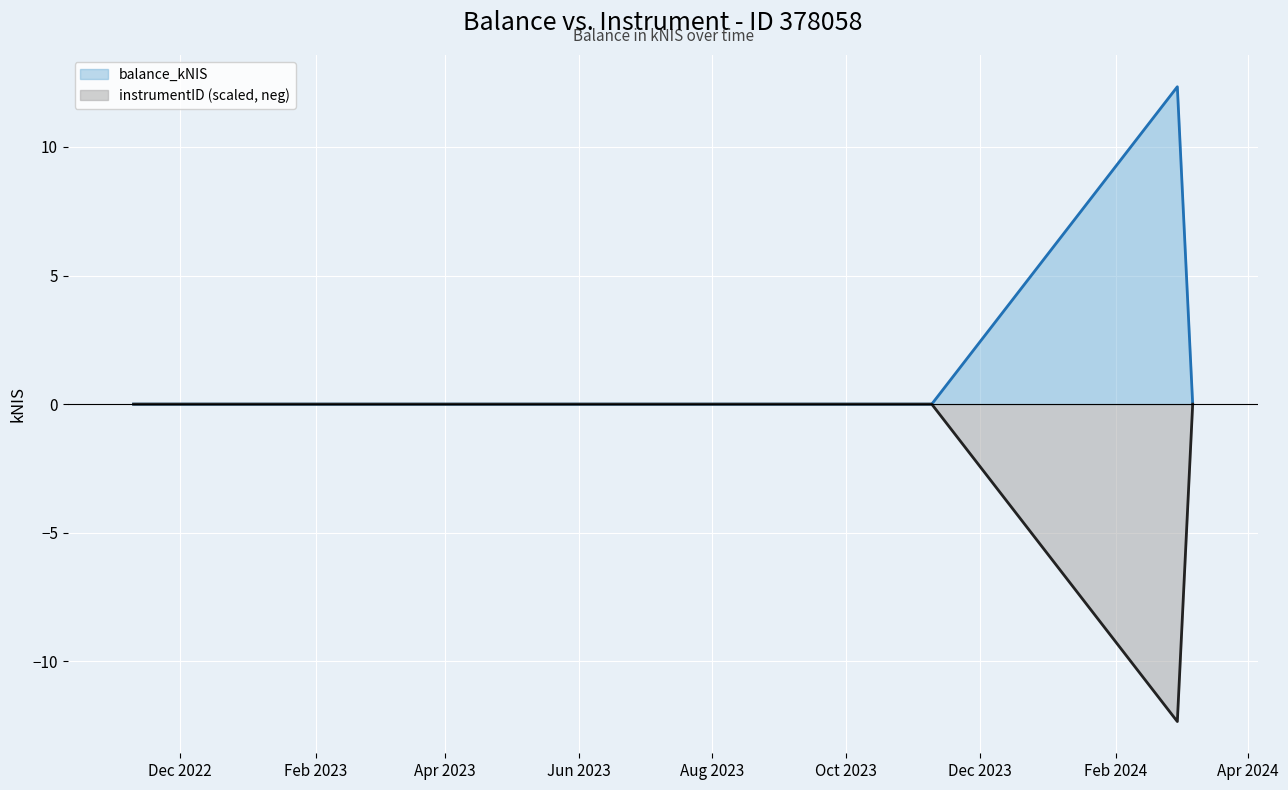

List the series in order of their peak value, lowest first.

instrumentID (scaled, neg), balance_kNIS